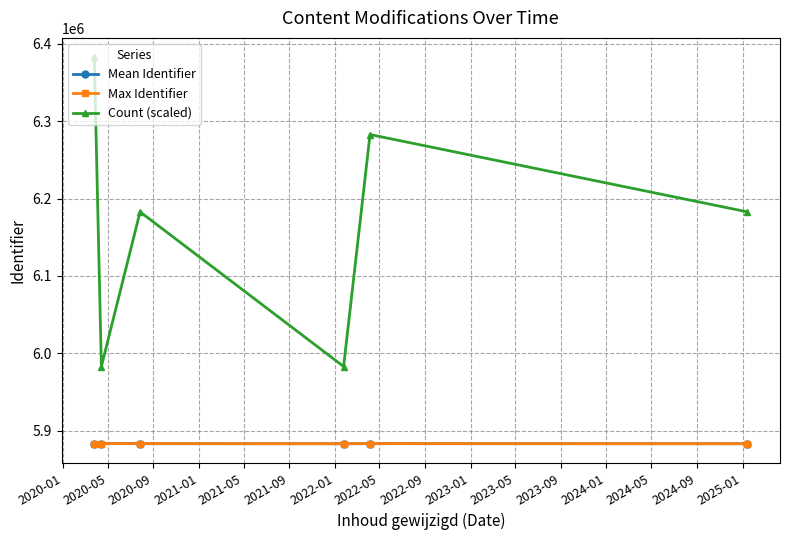

Which series has the largest range (max minus min)?

Count (scaled)